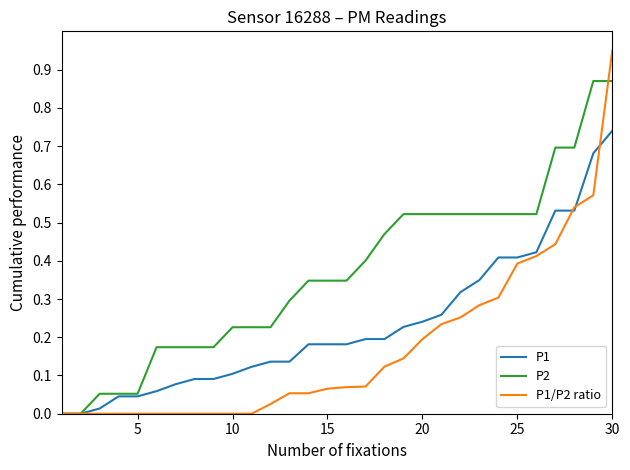

Which series has the largest range (max minus min)?

P1/P2 ratio